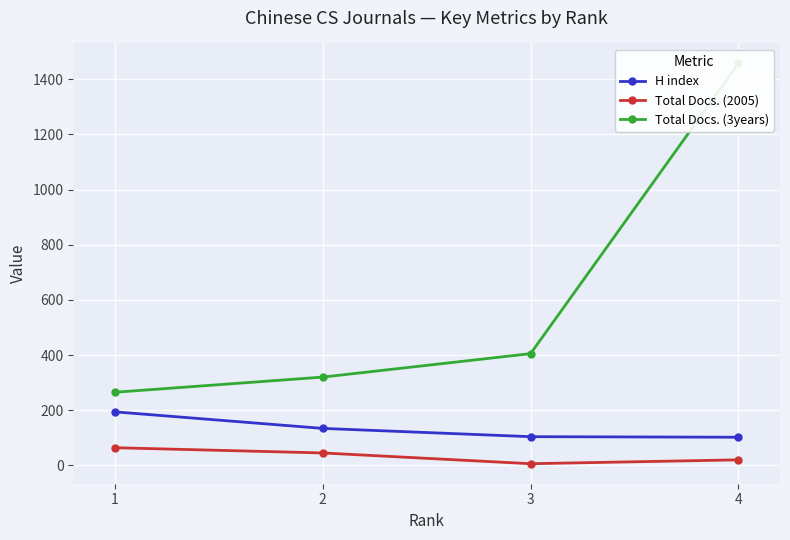

At which label does Total Docs. (2005) first exceed 45?

1